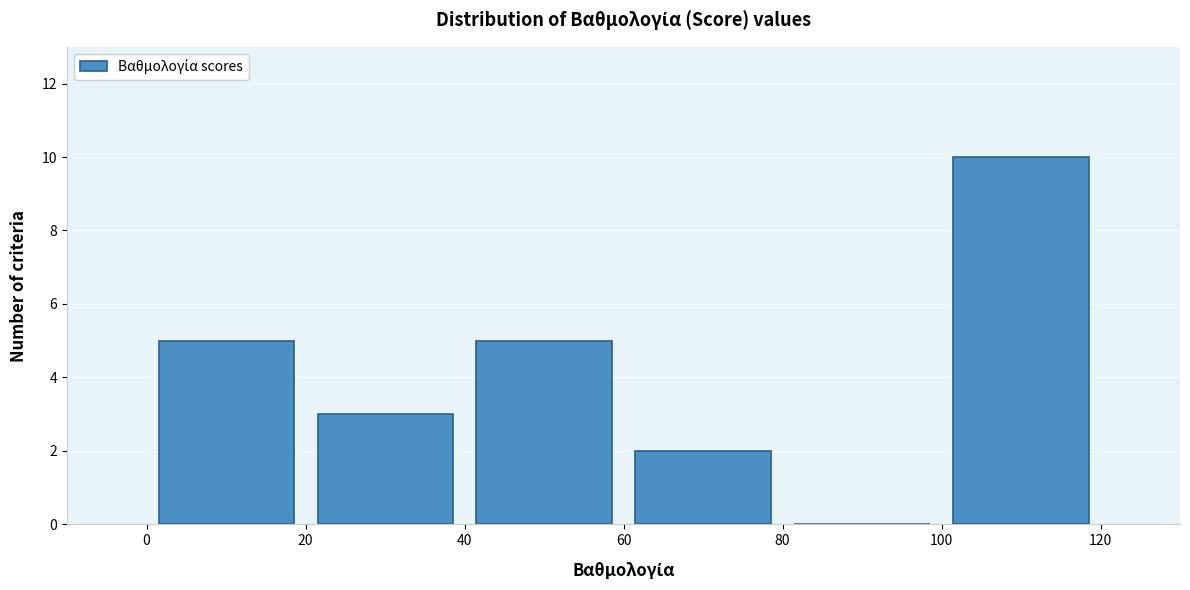

Reading left to right, list every bar in this chart as the range it spans on the x-axis followed by its height. The values are not printed on the chart, so give them approximately, as read against the axis.

0 to 20: 5
20 to 40: 3
40 to 60: 5
60 to 80: 2
80 to 100: 0
100 to 120: 10